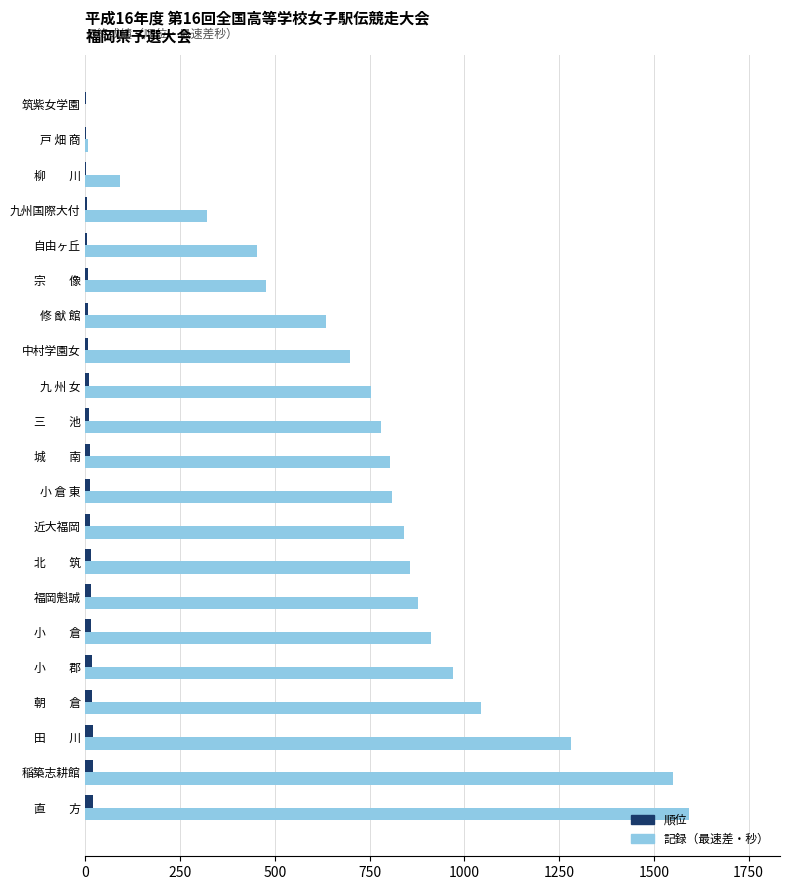

Which category has the highest value in the 記録（最速差・秒） series?

直　　方